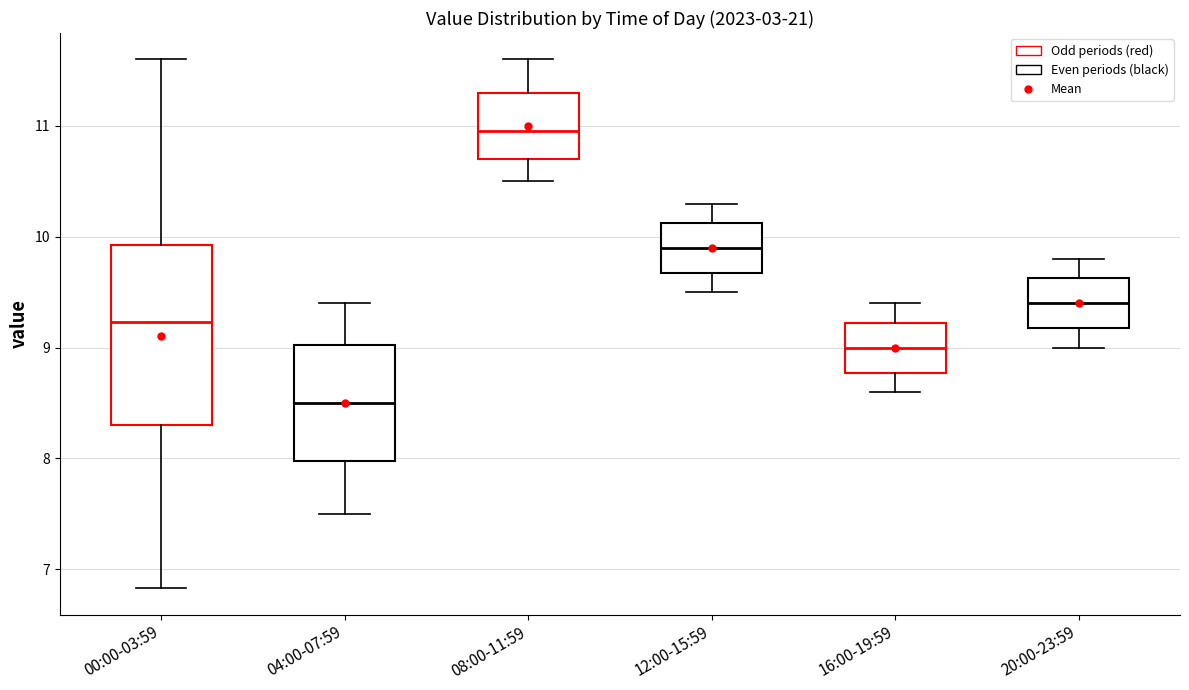

Which box has the highest median line?

08:00-11:59